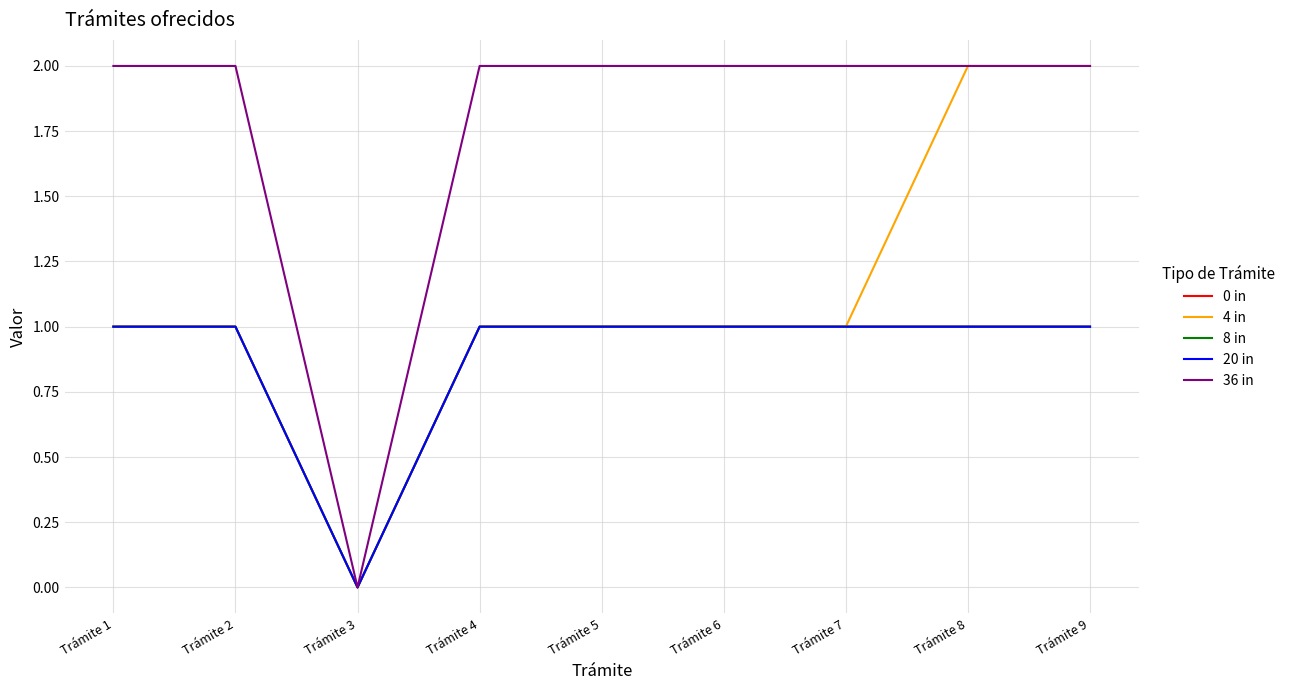

Reading left to right, list all the values displayed in this chart.

0 in: 1	1	0	1	1	1	1	1	1
4 in: 1	1	0	1	1	1	1	2	2
8 in: 1	1	0	1	1	1	1	1	1
20 in: 1	1	0	1	1	1	1	1	1
36 in: 2	2	0	2	2	2	2	2	2